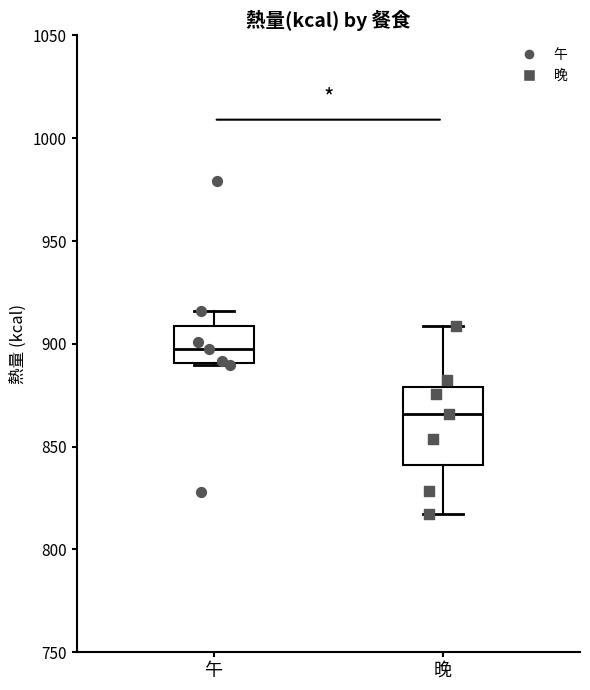

Where is the lower edge of the box for 午 on the y-axis? The values are not printed on the chart, so give them approximately, as read against the axis.

890